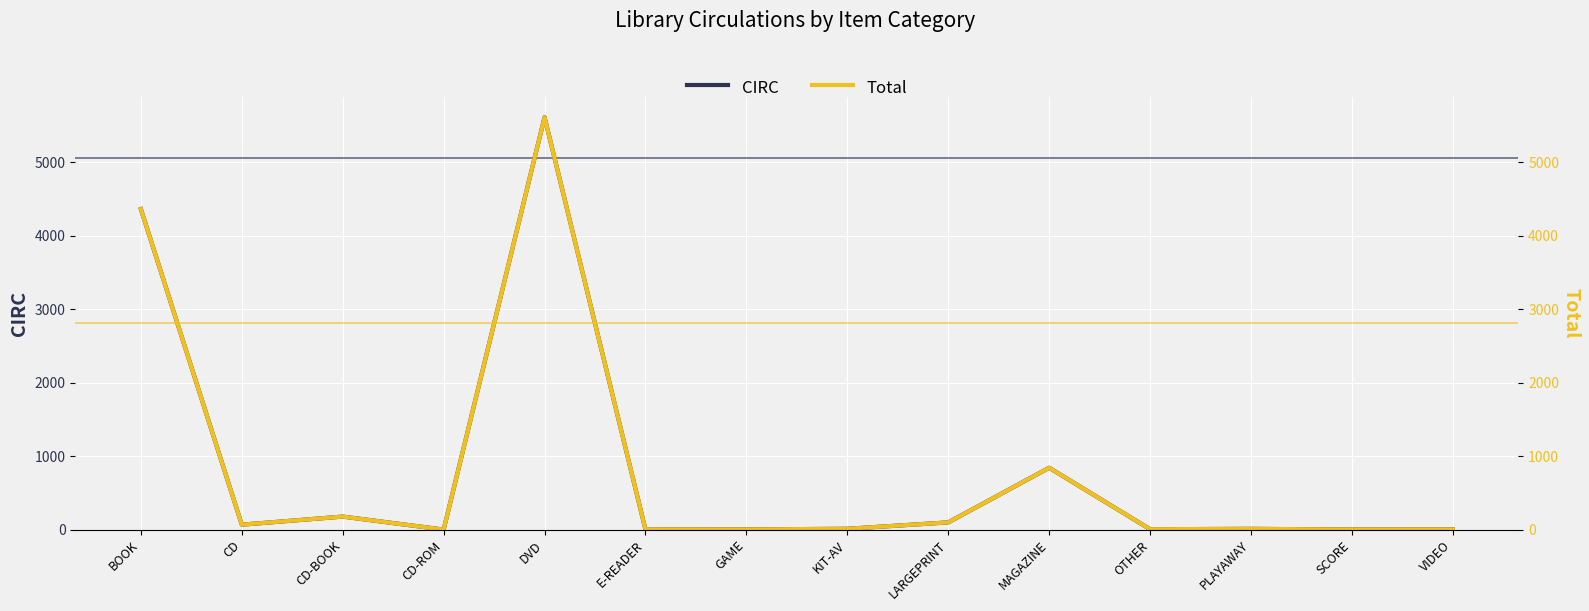

What position from the left is MAGAZINE?

10